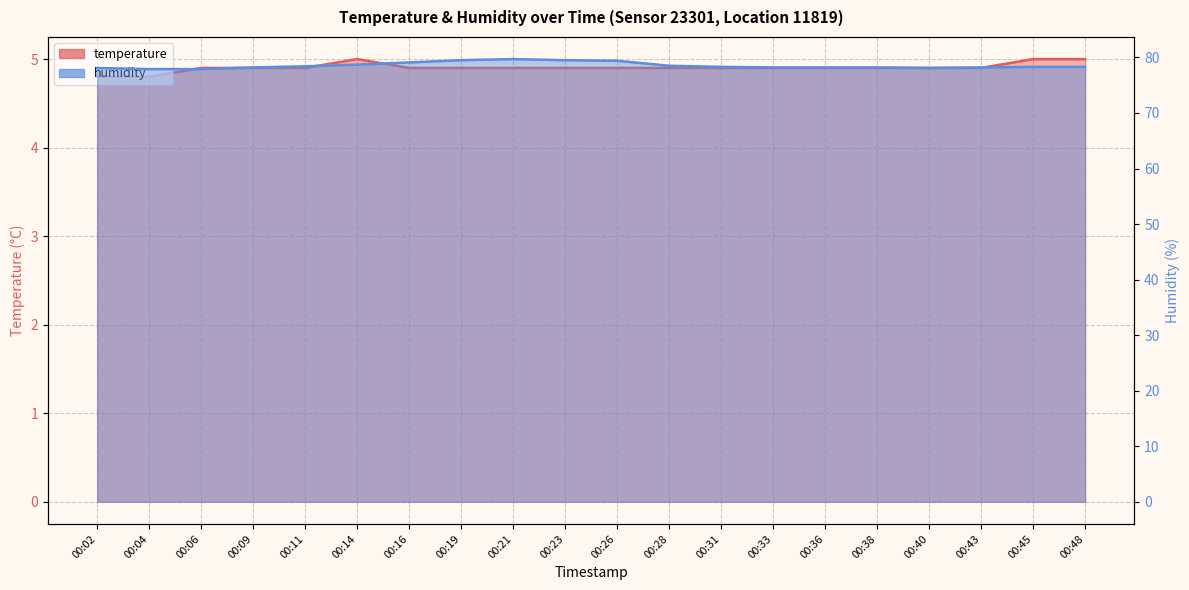

At how many categories does at least one series exceed 68?

20